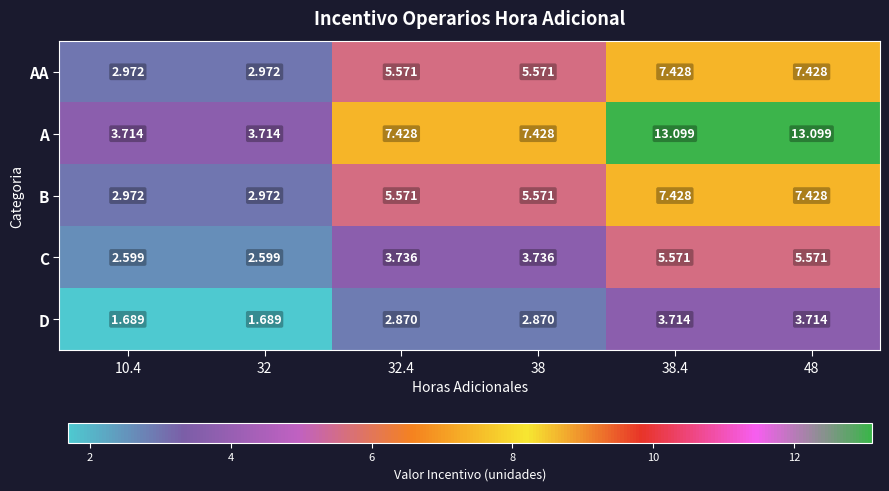

Between 38 and 38.4, which series saw the biggest shift?

A